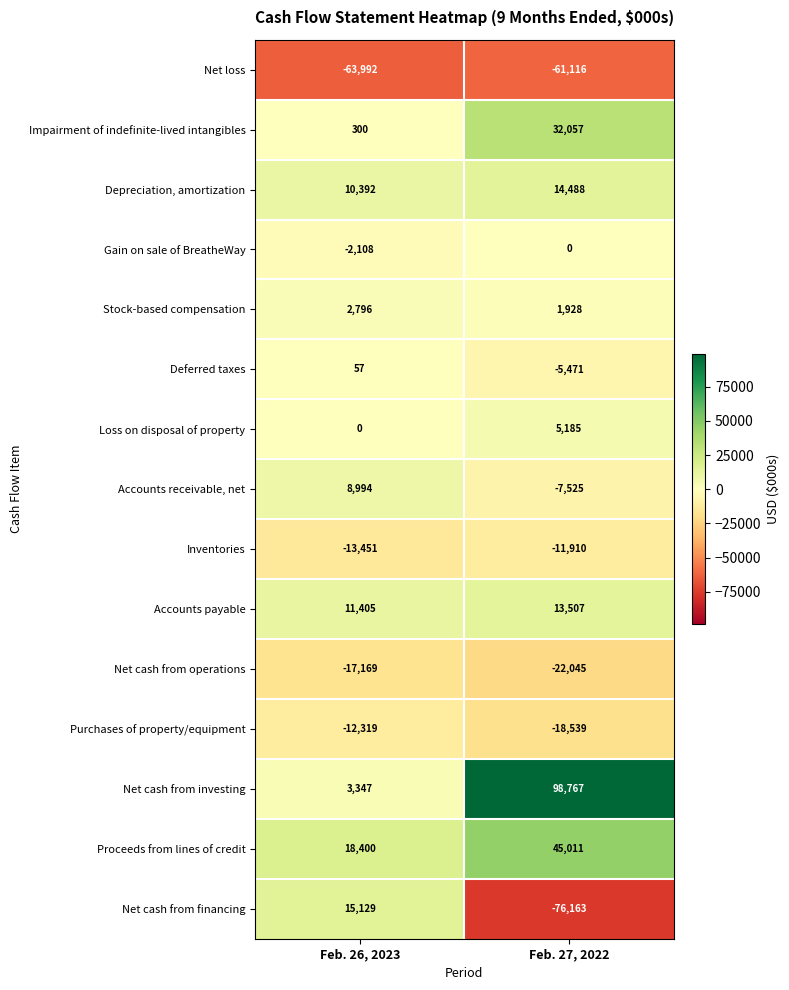

What is the difference between the maximum and minimum values in the Proceeds from lines of credit series?

26611